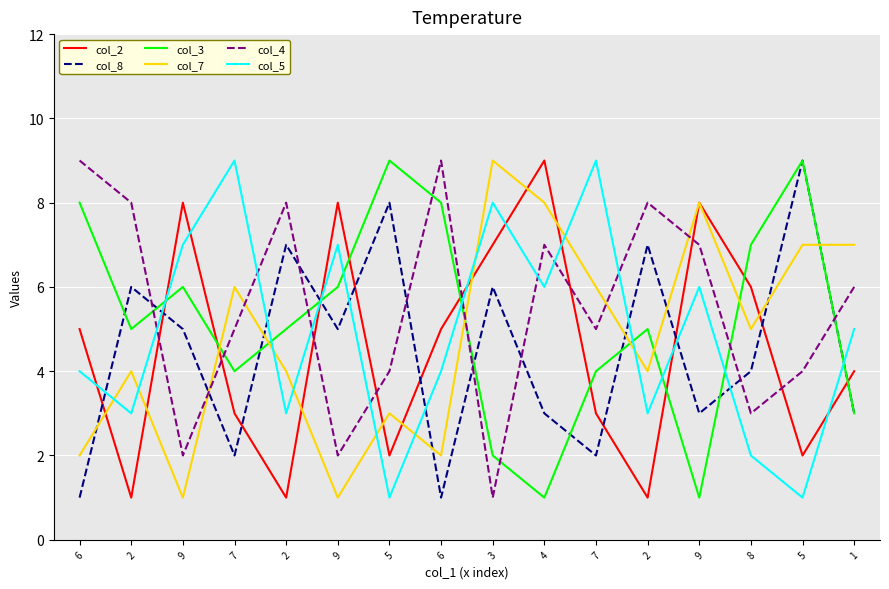

Which series changed the most between 2 and 8?

col_2